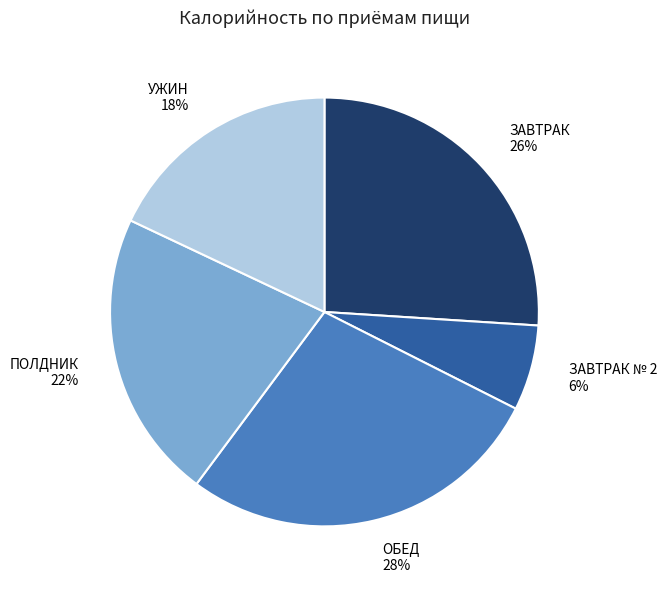

What is the smallest slice in the pie chart?

ЗАВТРАК № 2